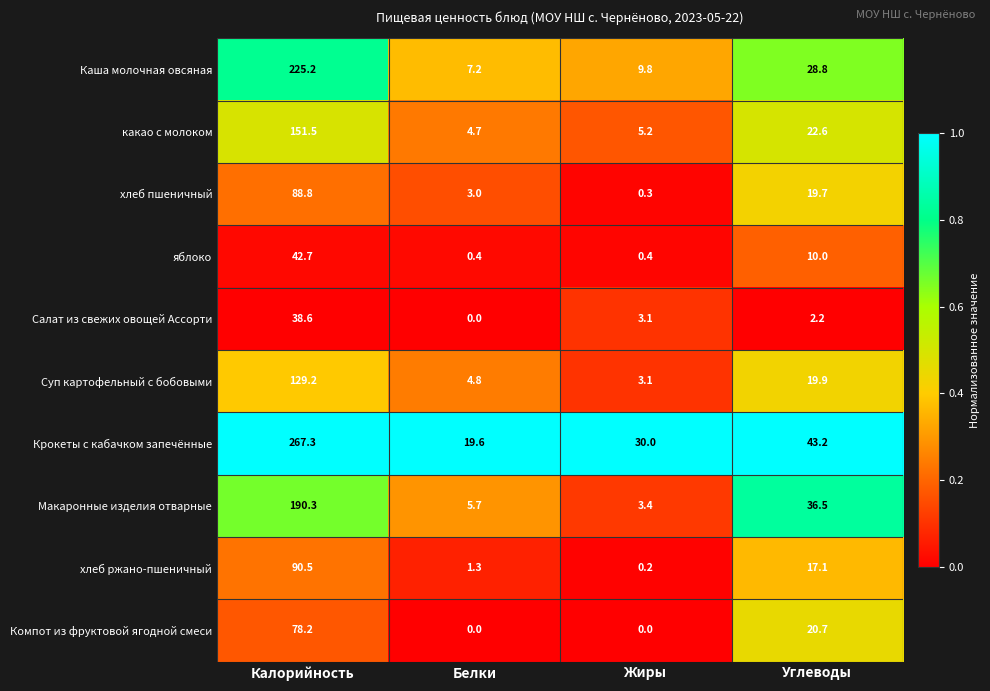

Is it true that Макаронные изделия отварные equals 61.5 at Углеводы?

False